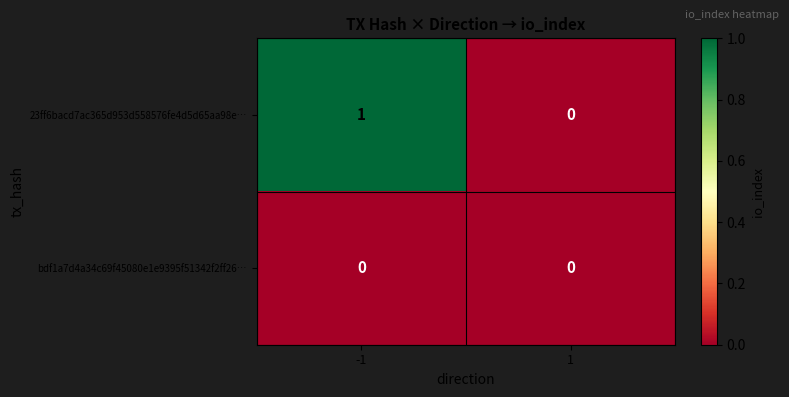

Reading left to right, extract all data points from this chart.

23ff6bacd7ac365d953d558576fe4d5d65aa98e…: -1=1	1=0
bdf1a7d4a34c69f45080e1e9395f51342f2ff26…: -1=0	1=0